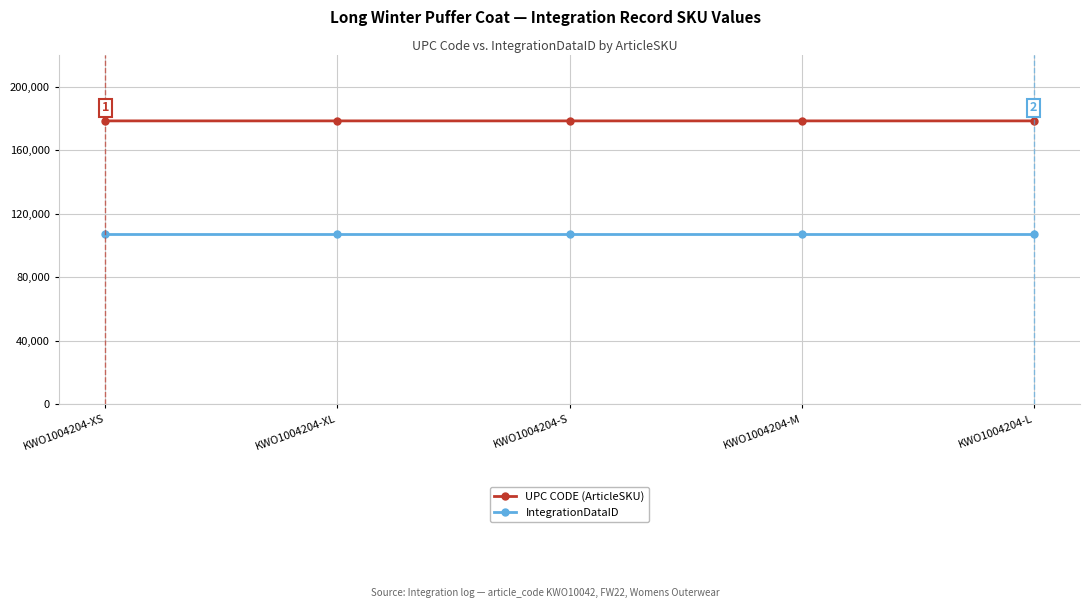

How many lines are shown in the chart?

2